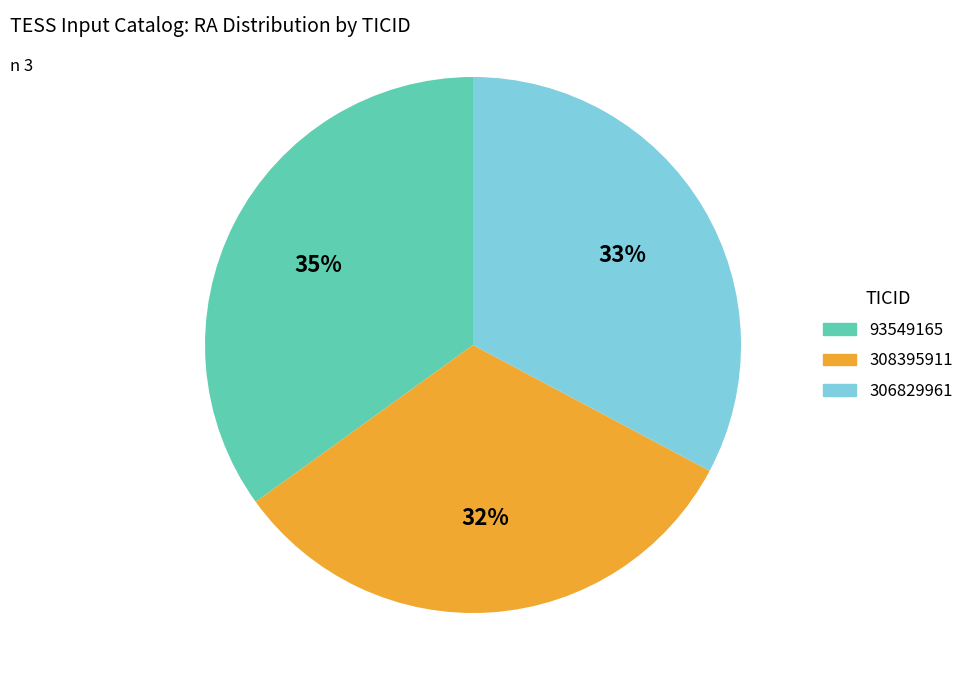

Which slice is the smallest?

308395911